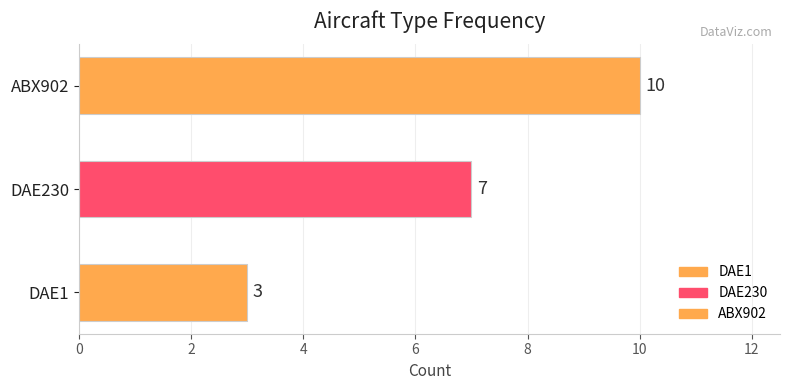

What is the difference between the values at DAE230 and DAE1?

4